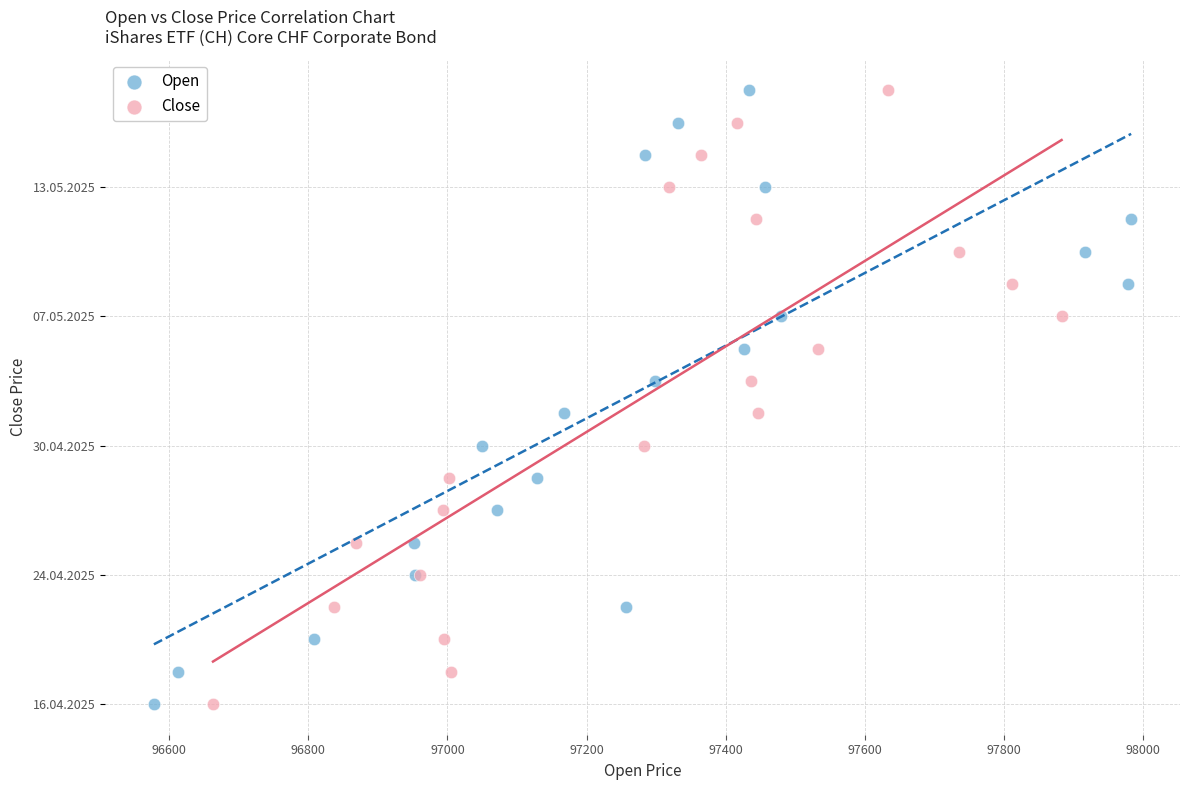

What are all the series names shown in the legend?

Open, Close